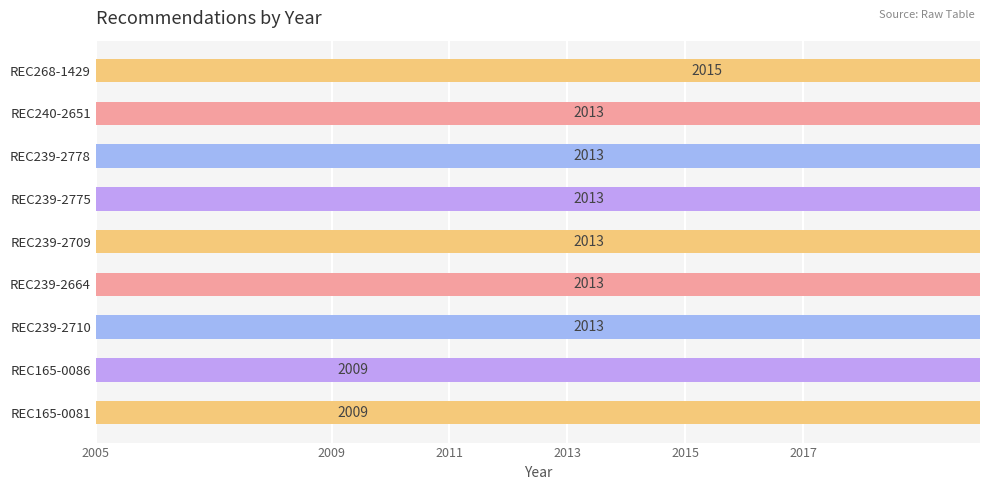

Approximately how many times larger is the value at REC239-2664 compared to REC165-0086?

1.0